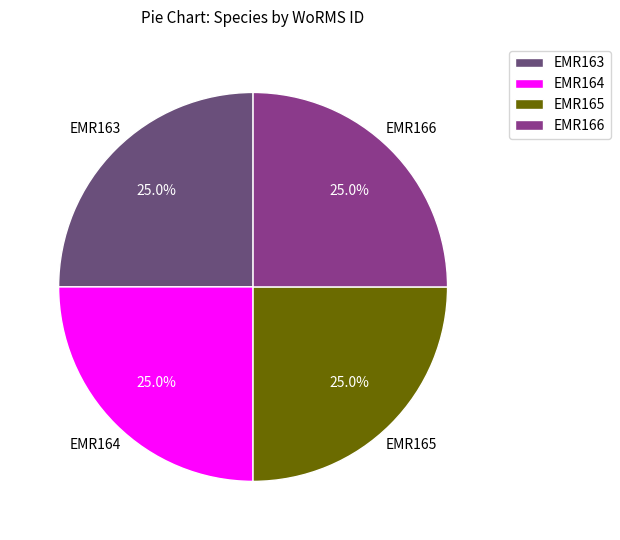

To the nearest percent, what is the combined percentage of EMR166 and EMR165?

50%